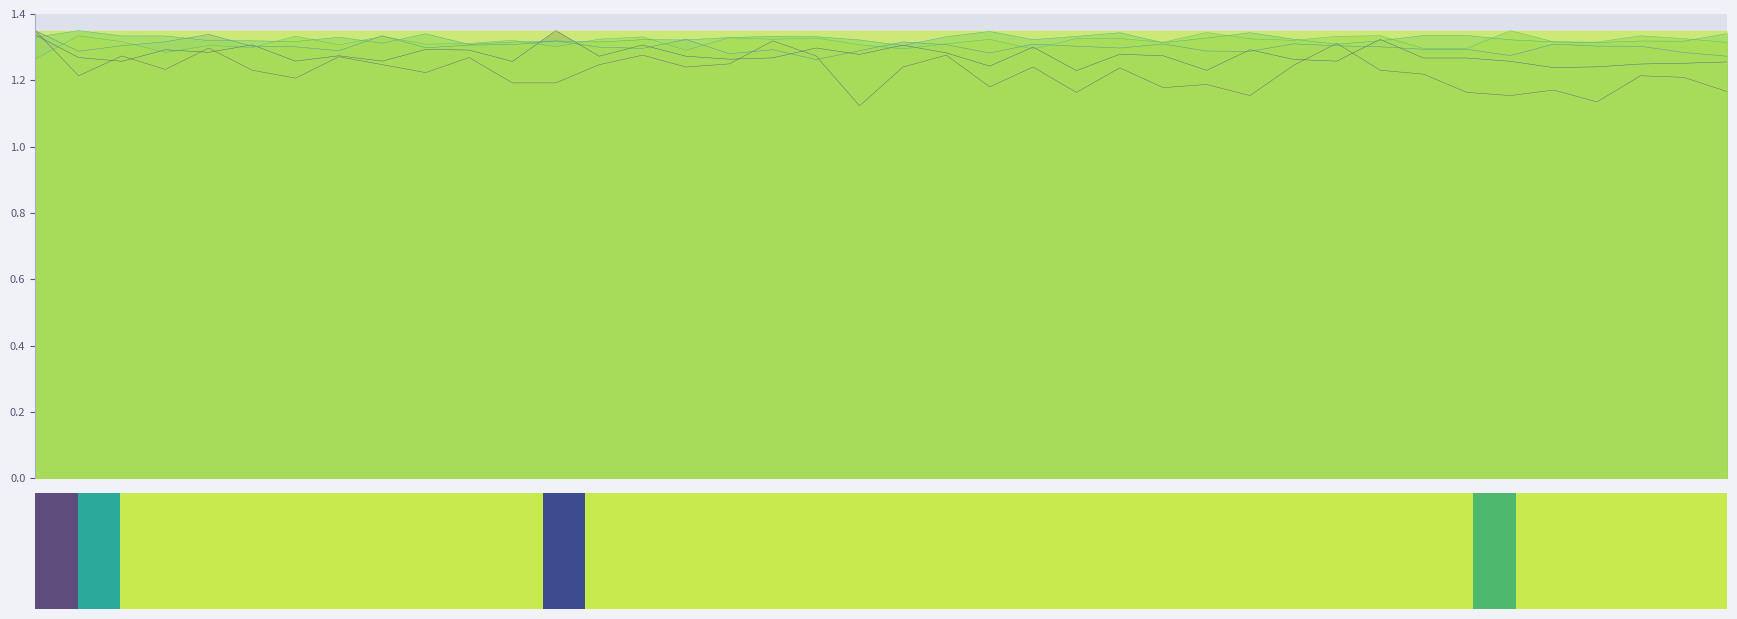

Count the col_518 values in the range 1 to 2.

40